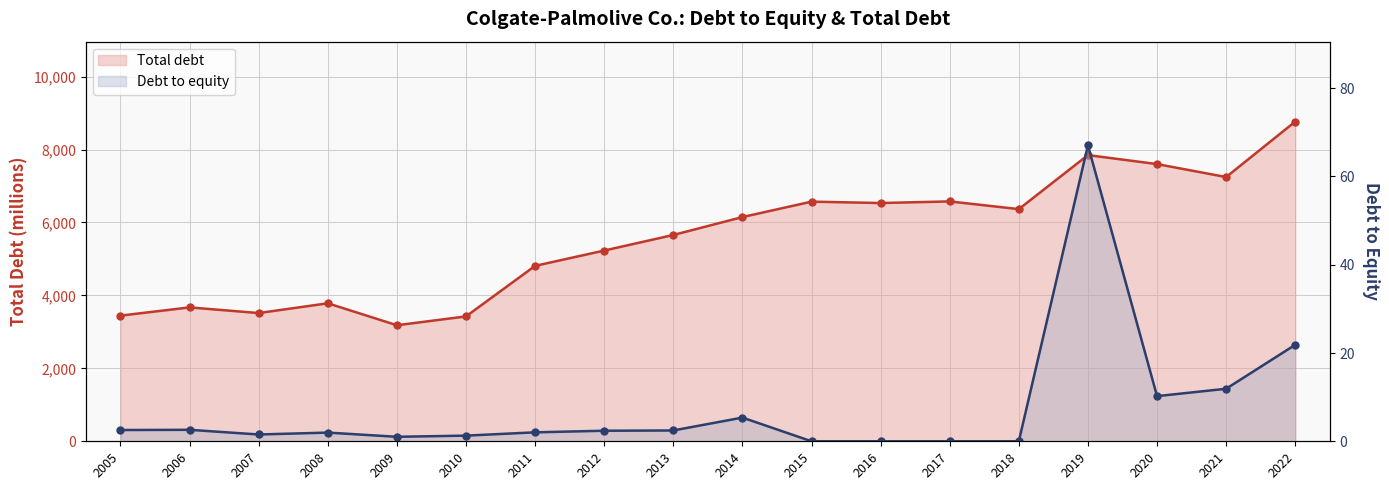

How many data points in Debt to equity are less than 2?

8